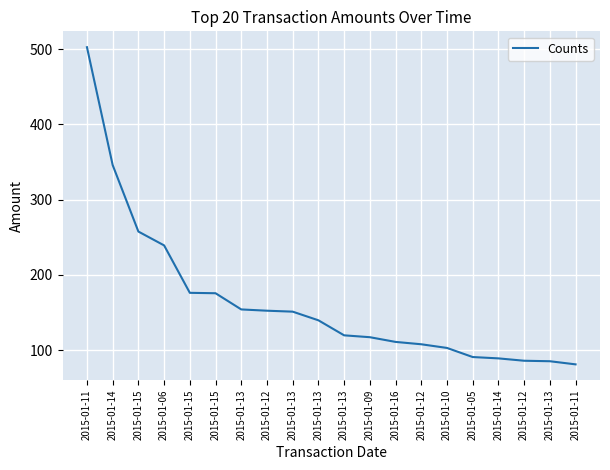

Reading right to left, list all the values displayed in this chart.

81.0	85.1	85.8	88.9	90.7	102.8	107.7	110.8	117.1	119.6	139.6	151.1	152.3	154.0	175.6	176.1	239.2	257.6	346.0	502.8